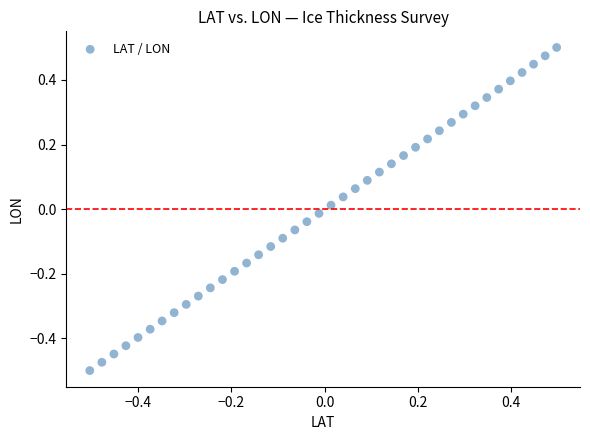

What is the range of X values (max minus min)?

1.0